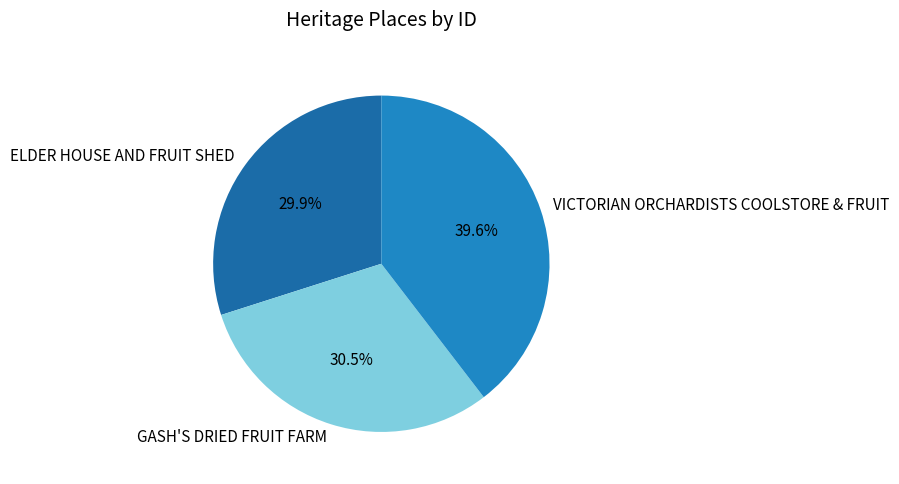

How many segments does this pie chart have?

3